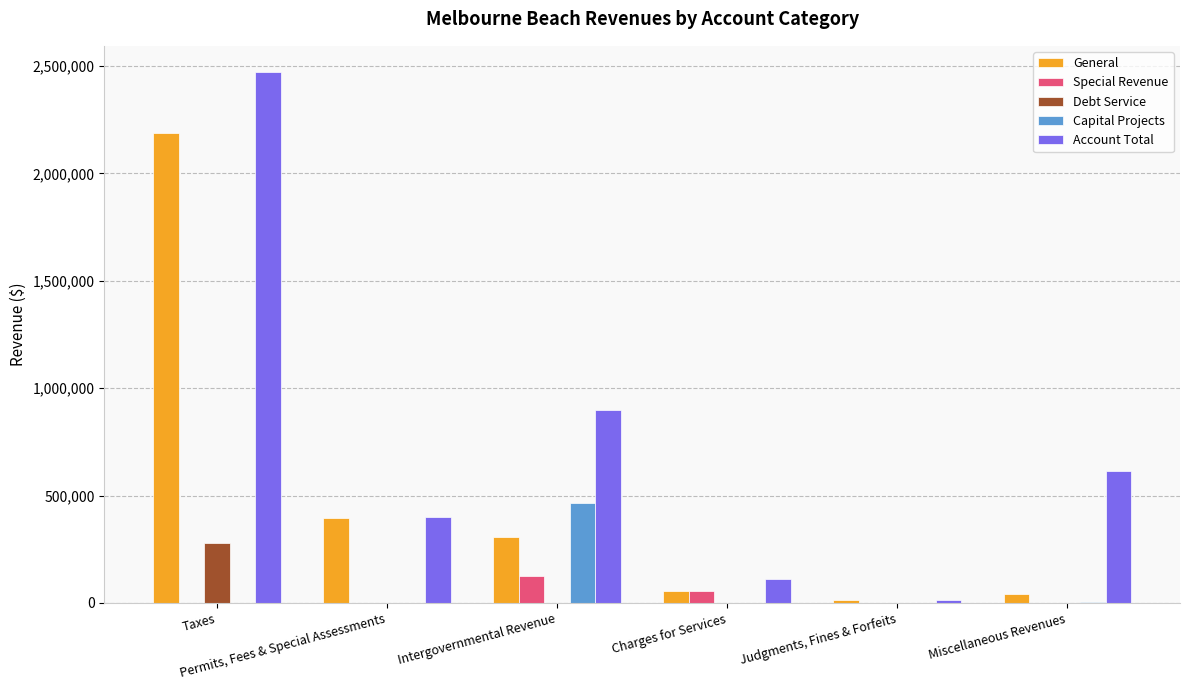

What is the maximum value shown in the chart?

2470555